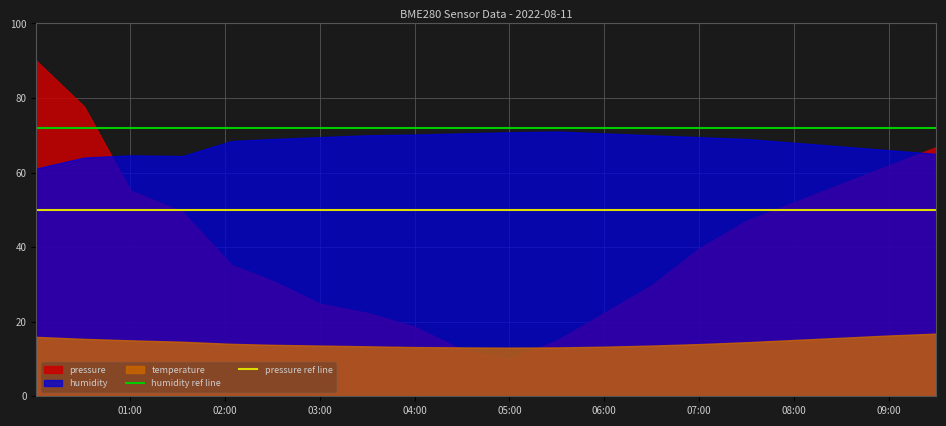

True or false: pressure ref line and humidity ref line cross at least once.

False